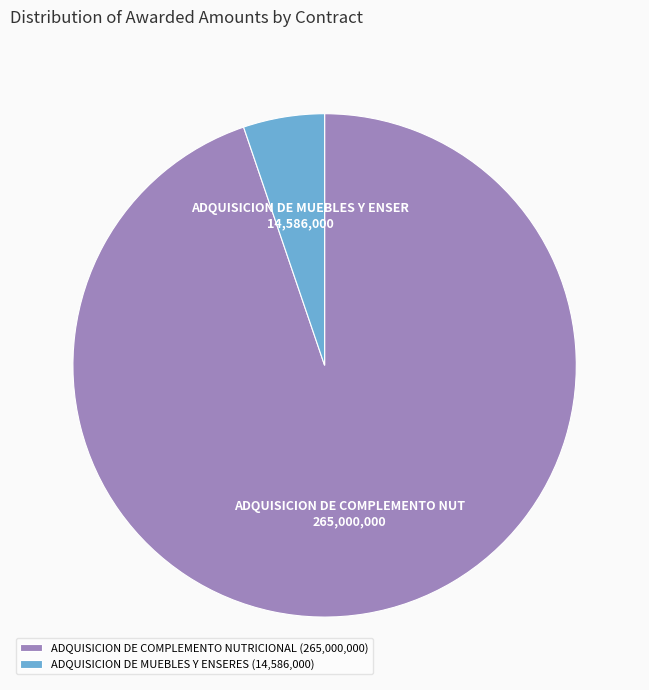

Is the sum of ADQUISICION DE COMPLEMENTO NUTRICIONAL (265,000,000) and ADQUISICION DE MUEBLES Y ENSERES (14,586,000) greater than half?

Yes